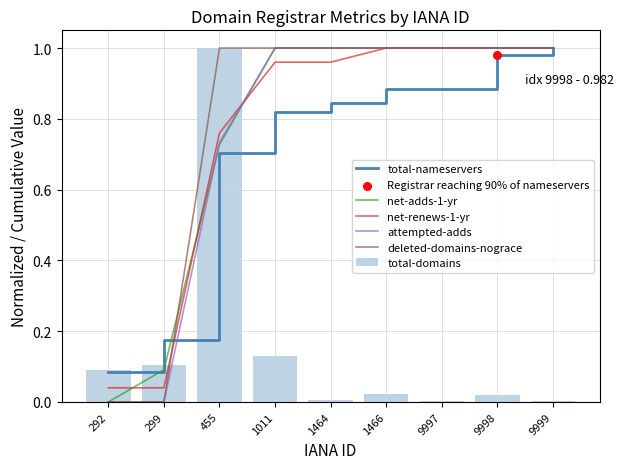

What are all the series names shown in the legend?

total-nameservers, net-adds-1-yr, net-renews-1-yr, attempted-adds, deleted-domains-nograce, total-domains